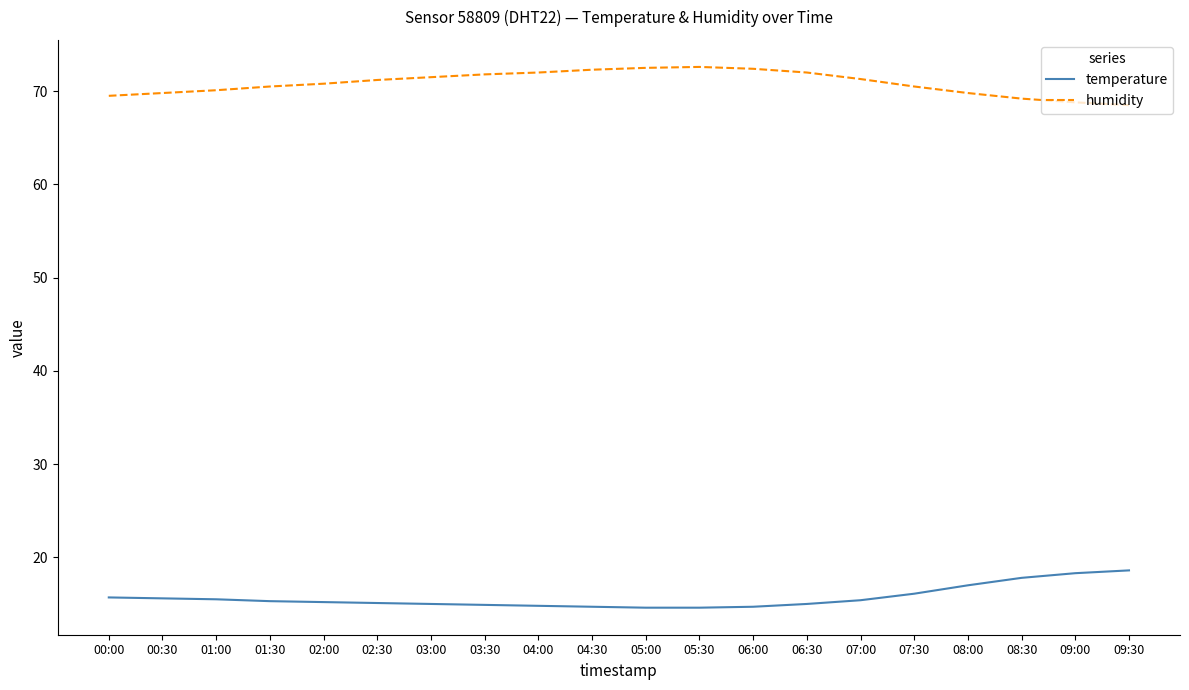

What is the difference between the highest and lowest values at 05:30?

58.0